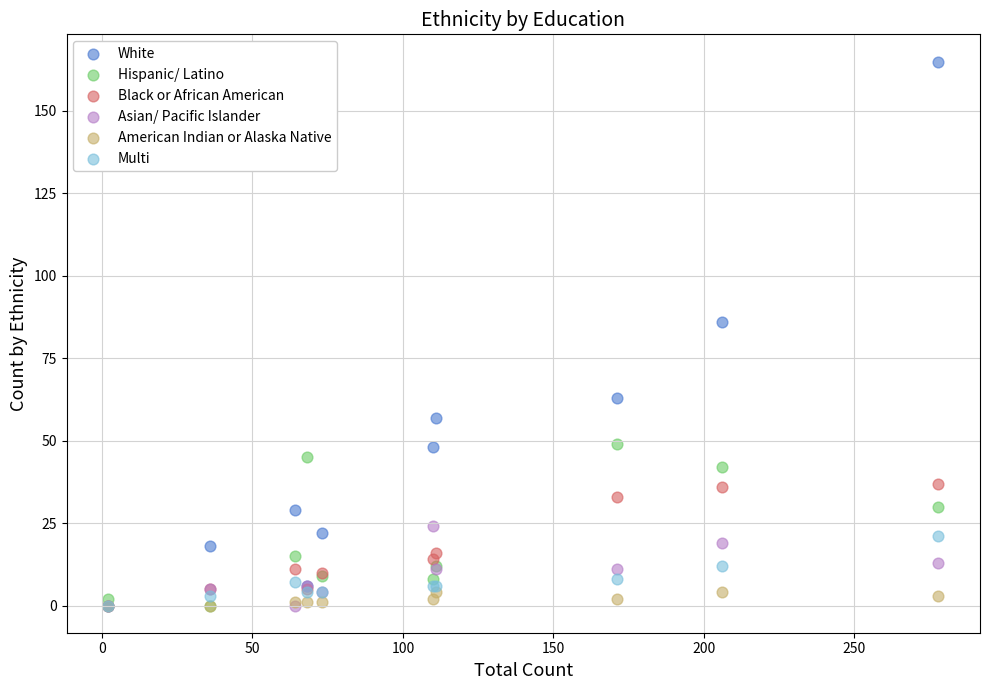

Across all series, what Y value is closest to 82?

86